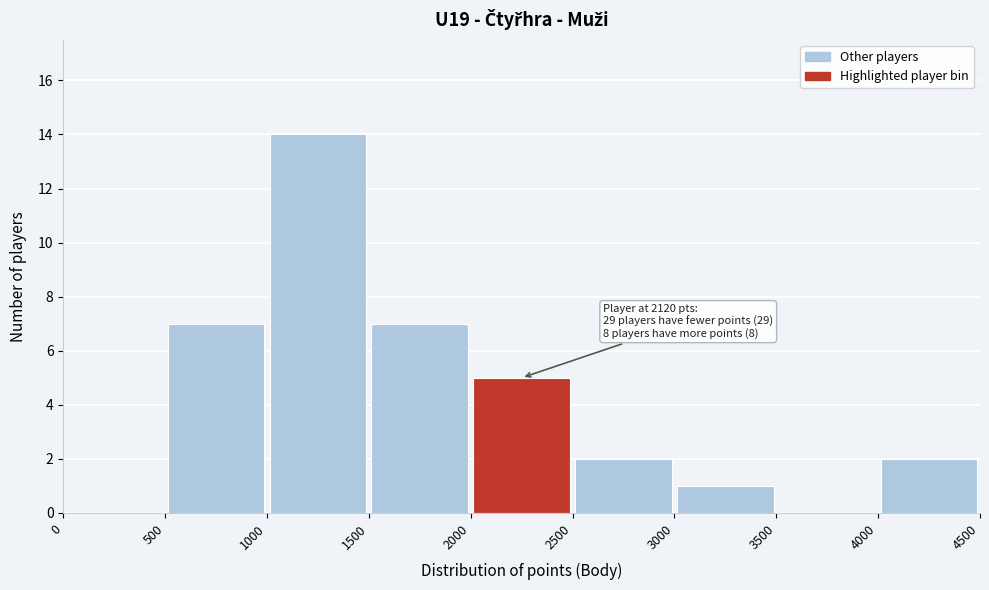

Over which range of the x-axis is the bar tallest?

1000 to 1500